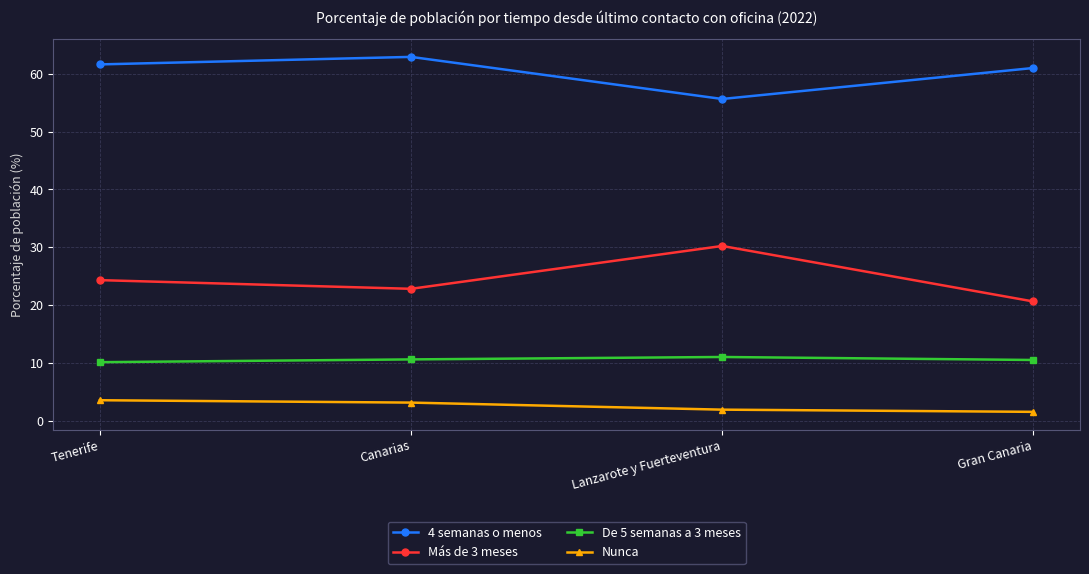

True or false: De 5 semanas a 3 meses has a value of 11.0 at Lanzarote y Fuerteventura.

True